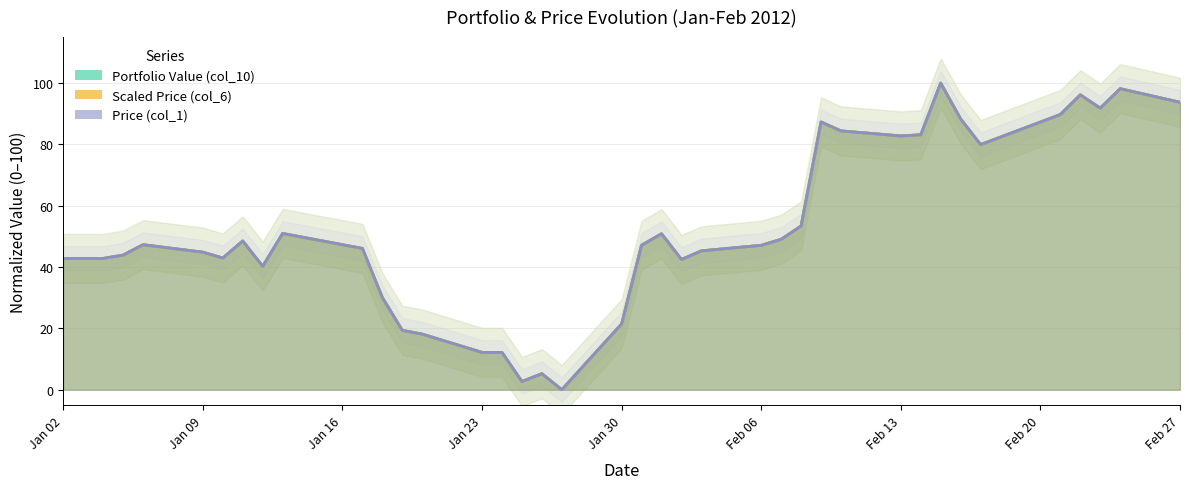

Which series has the largest total across all categories?

Price (col_1)